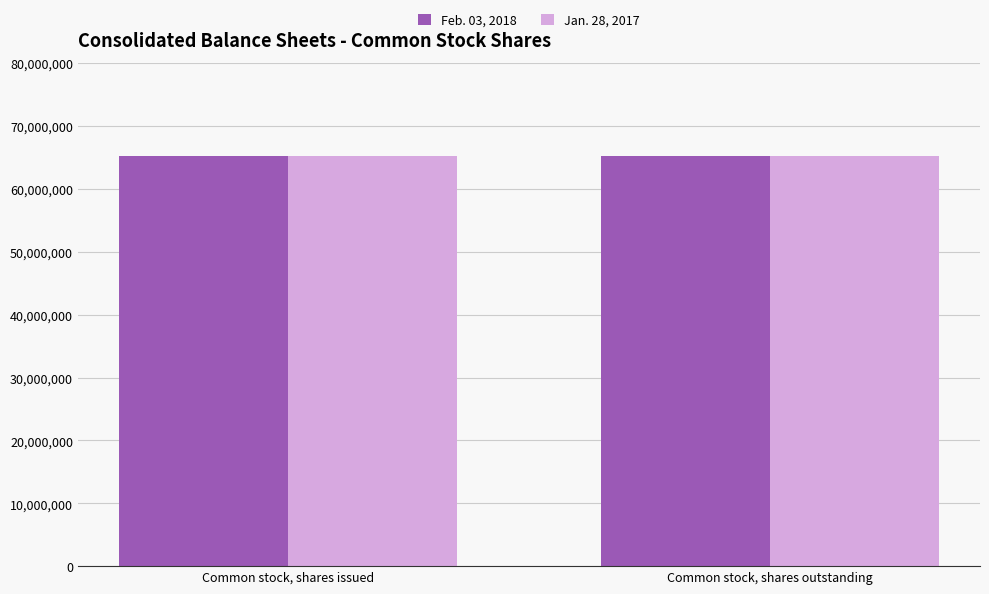

What is the minimum value shown in the chart?

65192314